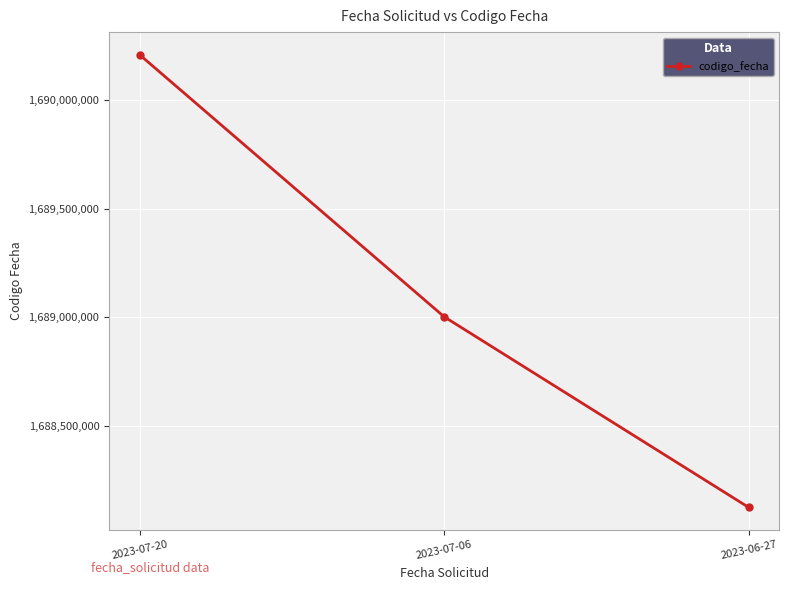

Reading left to right, list all the values displayed in this chart.

1690209339	1689002771	1688124880